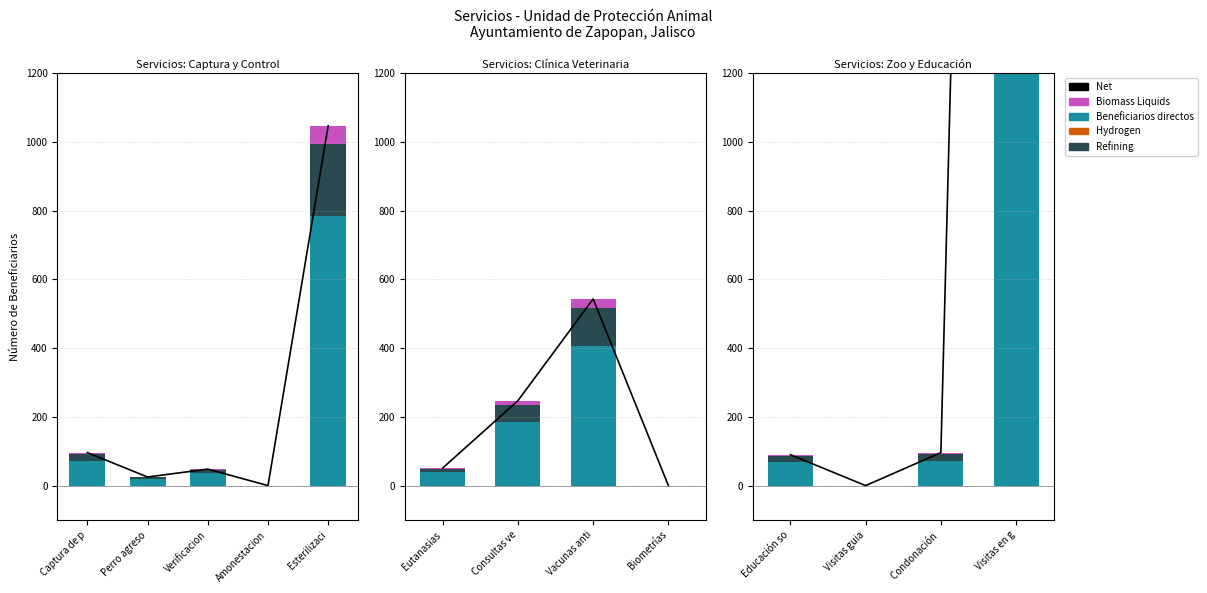

What is the value of the Beneficiarios directos bar at the 4th from the left?

6402.0